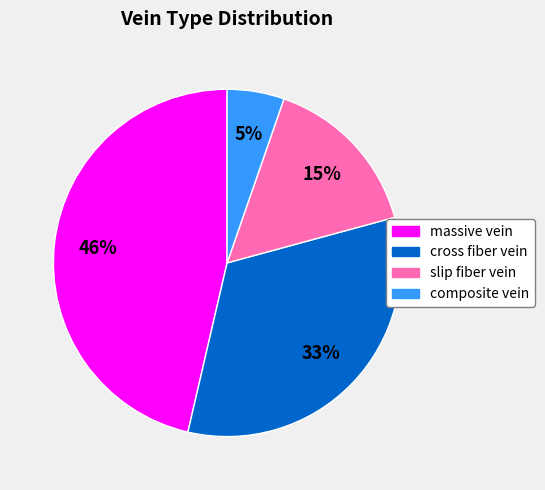

Do massive vein and cross fiber vein together represent more than half of the pie?

Yes